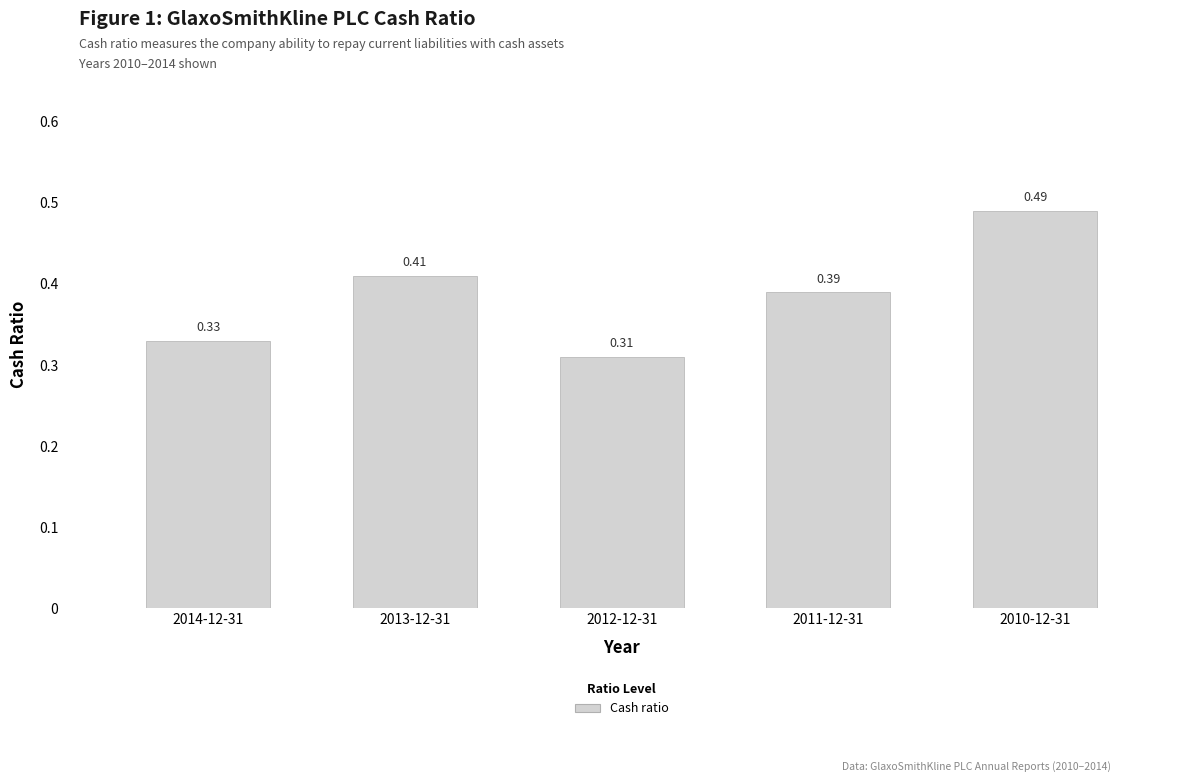

Between 2011-12-31 and 2013-12-31, which is larger?

2013-12-31